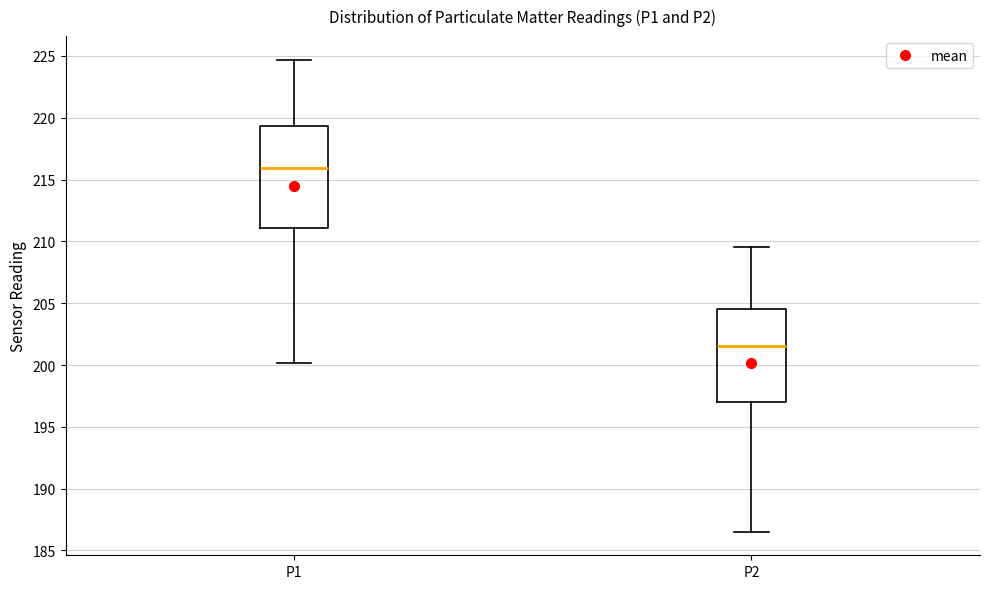

Which box's median line is the highest?

P1